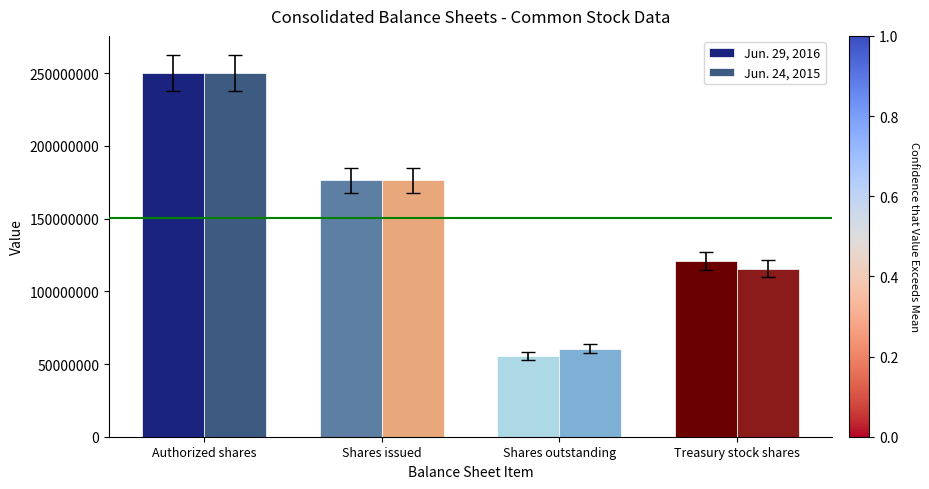

At Shares outstanding, list the series in order from smallest to largest.

Jun. 29, 2016, Jun. 24, 2015